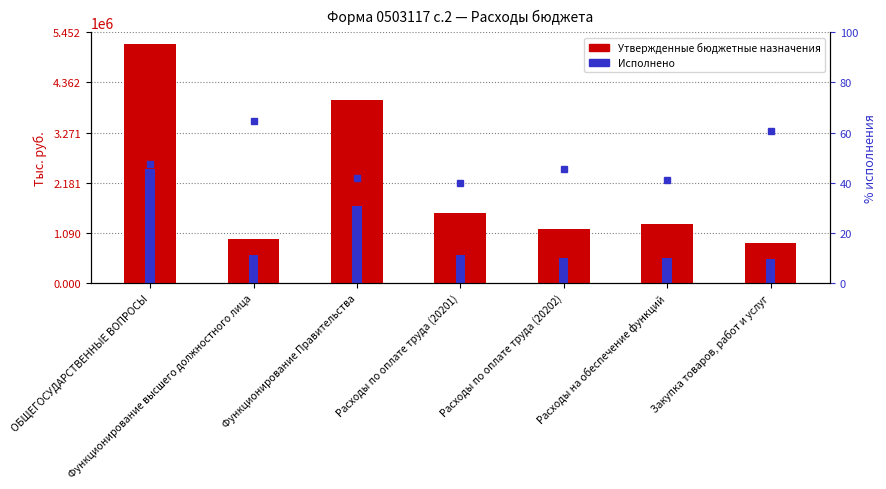

Is the value of % исполнения at Функционирование высшего должностного лица greater than the value of Утвержденные бюджетные назначения at Расходы по оплате труда (20201)?

No